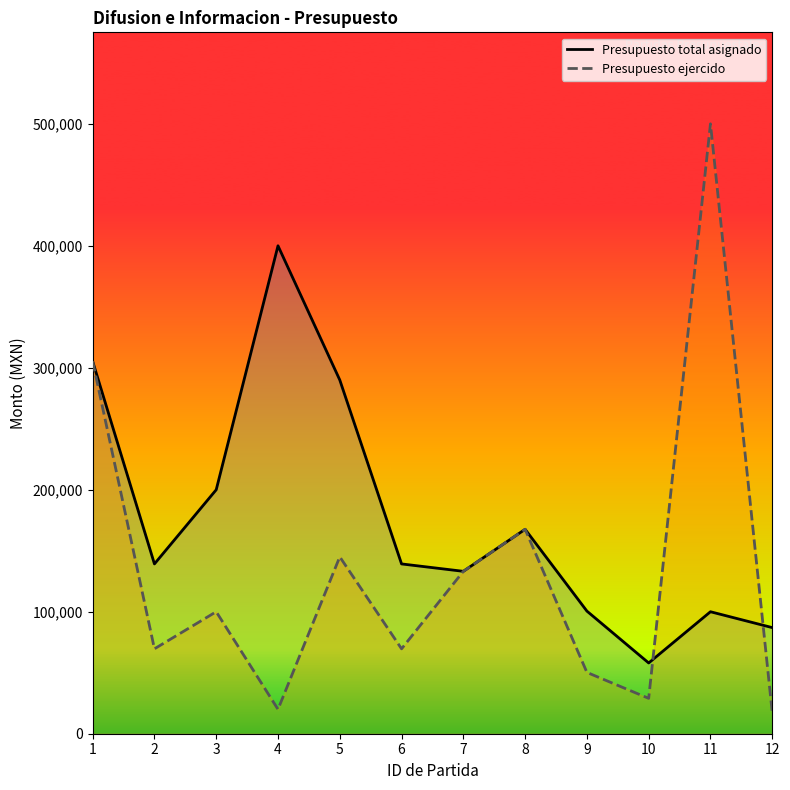

Reading left to right, list all the values displayed in this chart.

Presupuesto total asignado: 1=305312.0	2=139200.0	3=199999.9	4=399999.8	5=290000.0	6=139200.0	7=133133.2	8=167588.9	9=100525.6	10=58000.0	11=100000.0	12=87000.0
Presupuesto ejercido: 1=305312.0	2=69600.0	3=99999.5	4=20000.0	5=145000.0	6=69600.0	7=133133.2	8=167588.9	9=50265.0	10=29000.0	11=499995.0	12=17400.0